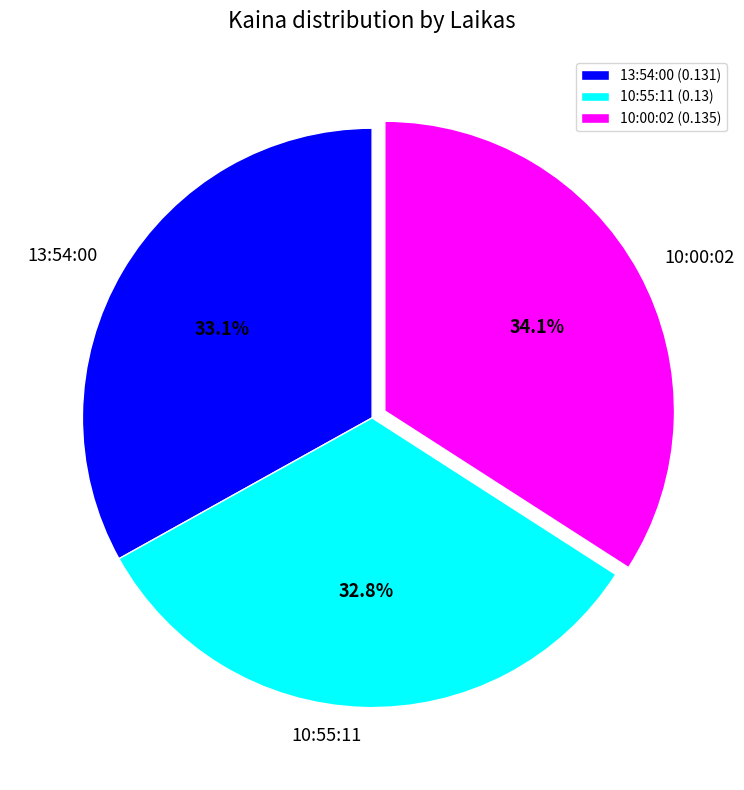

The 10:00:02 slice represents 28% of the pie. True or false?

False